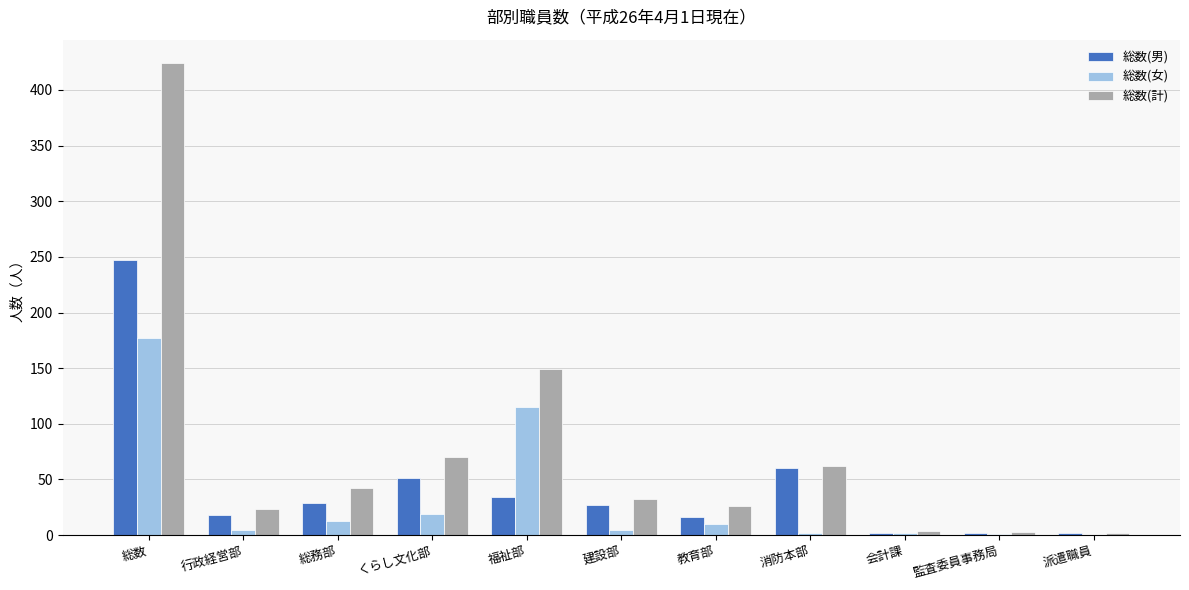

At which category is the sum across all series the highest?

総数